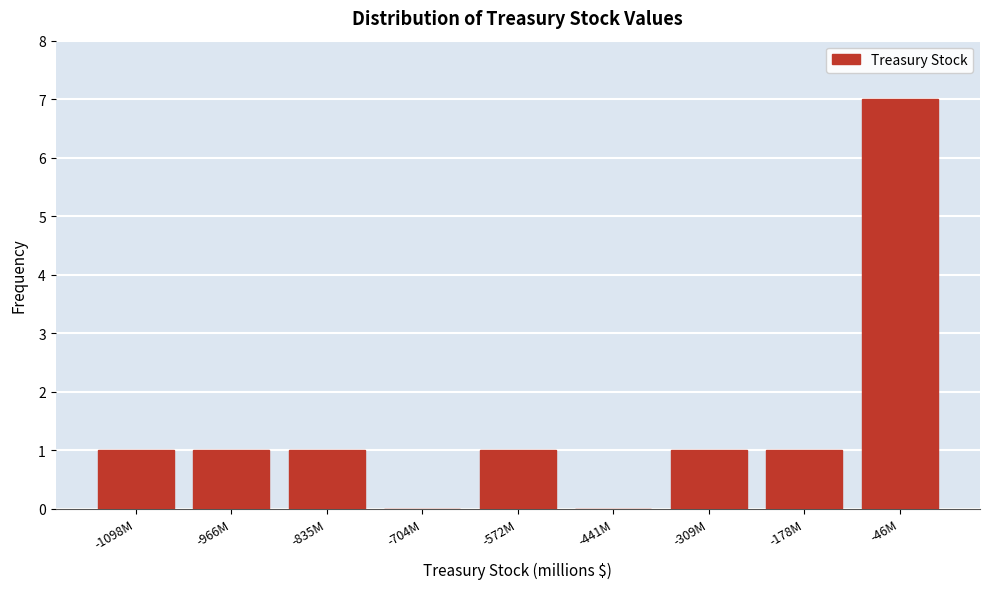

Reading left to right, transcribe all the data shown in this chart.

-1098M=1	-966M=1	-835M=1	-704M=0	-572M=1	-441M=0	-309M=1	-178M=1	-46M=7